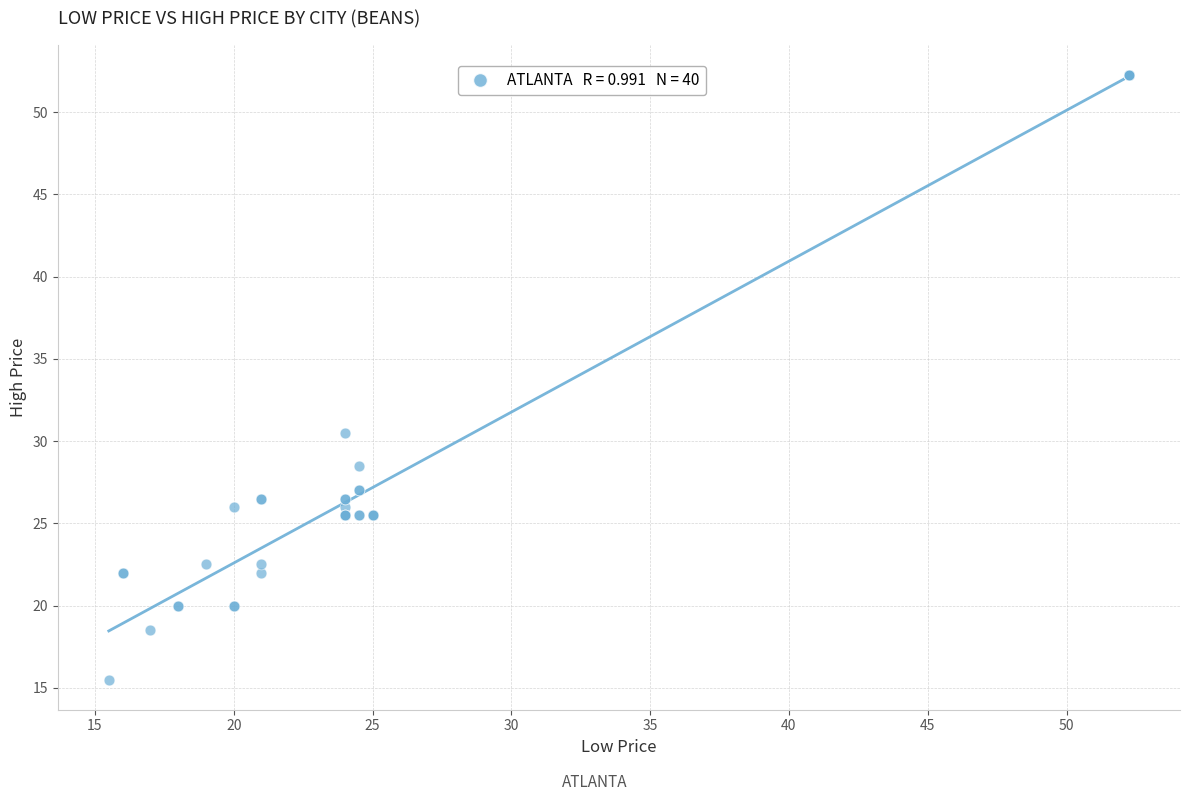

What Y value in the scatter plot is closest to 33?

30.5